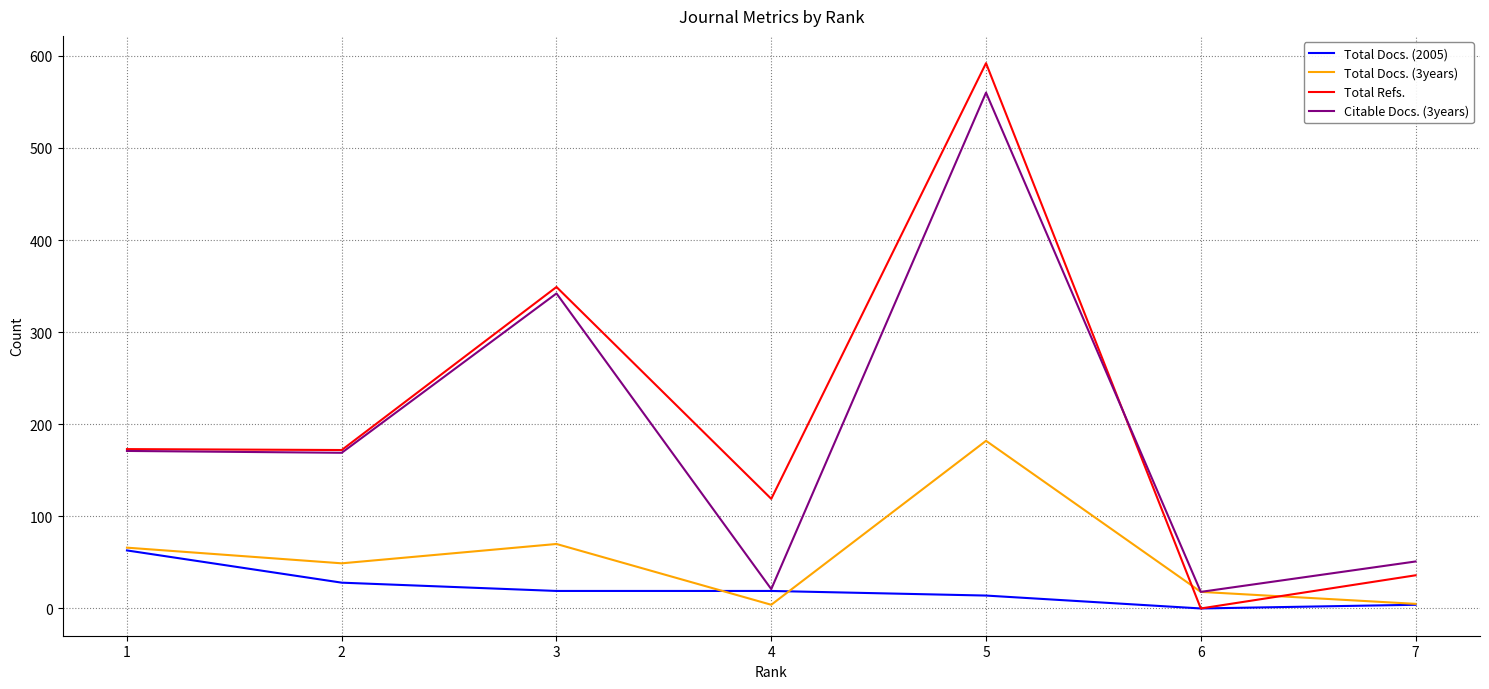

Which series changed the most between 2 and 5?

Total Refs.